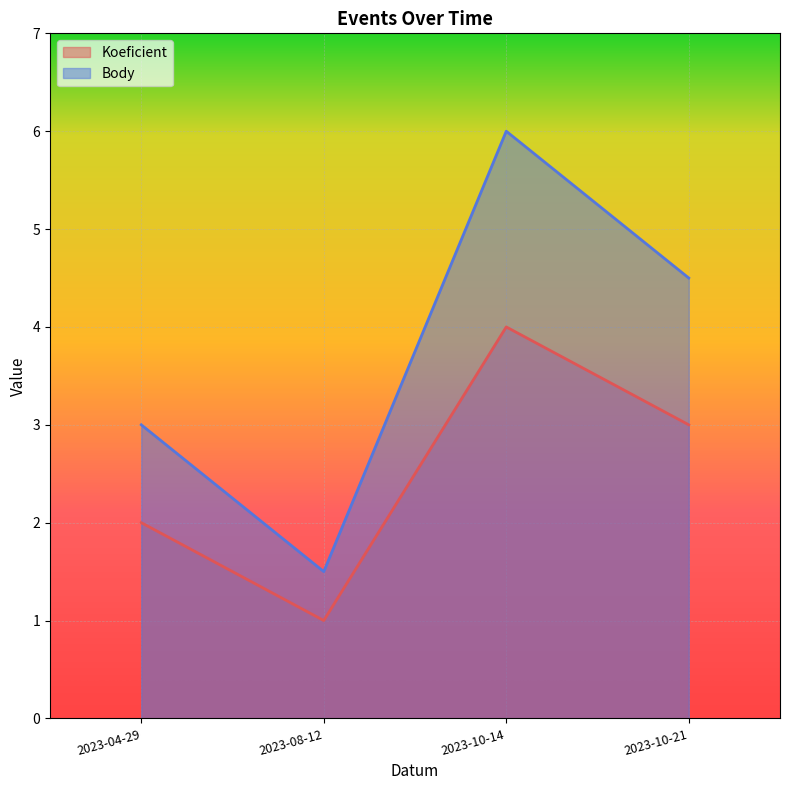

What is the smallest value displayed?

1.0